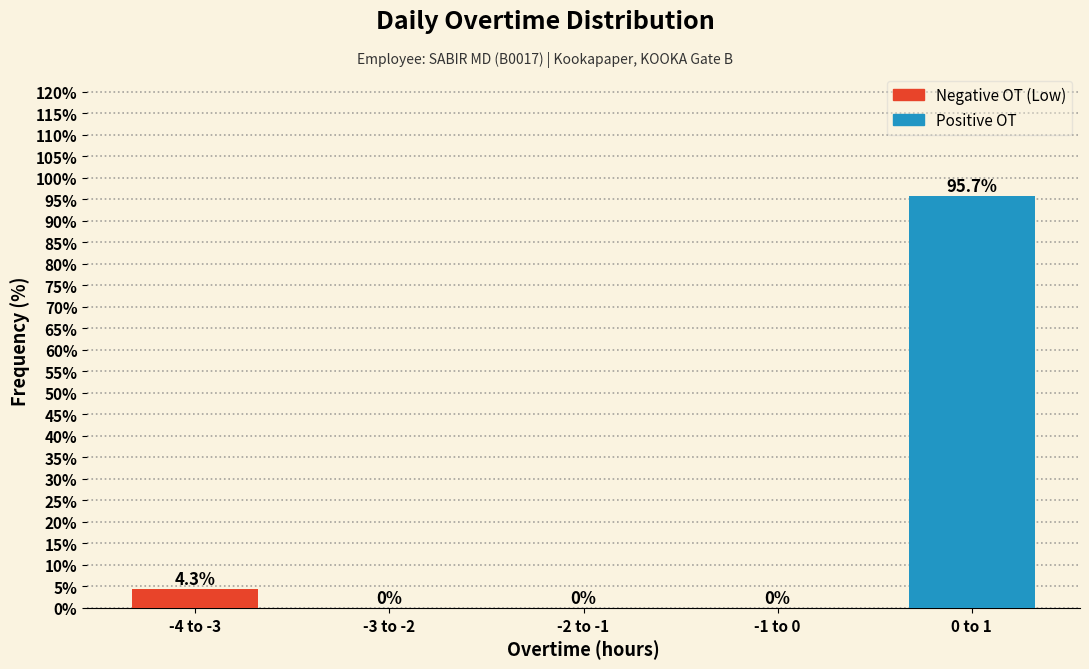

Reading right to left, list all the values displayed in this chart.

0 to 1=95.7	-1 to 0=0.0	-2 to -1=0.0	-3 to -2=0.0	-4 to -3=4.3